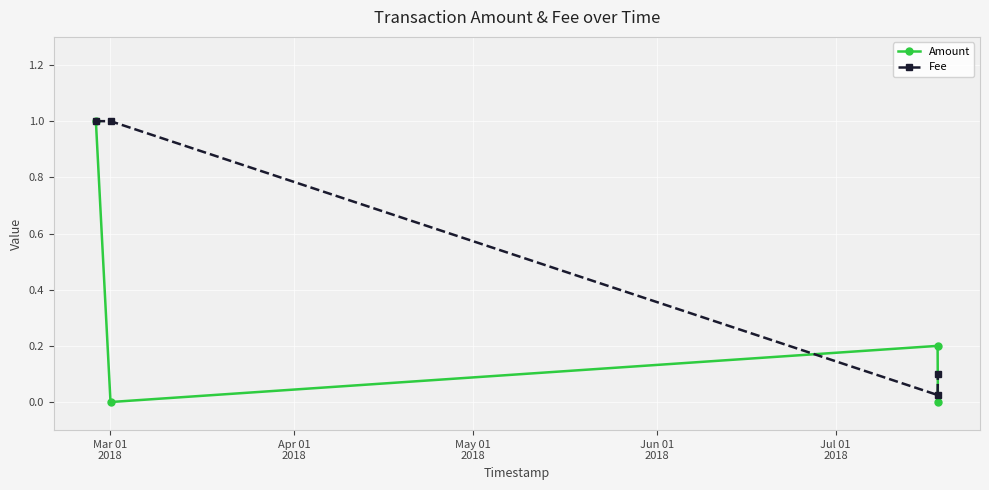

Which series has the largest total across all categories?

Fee